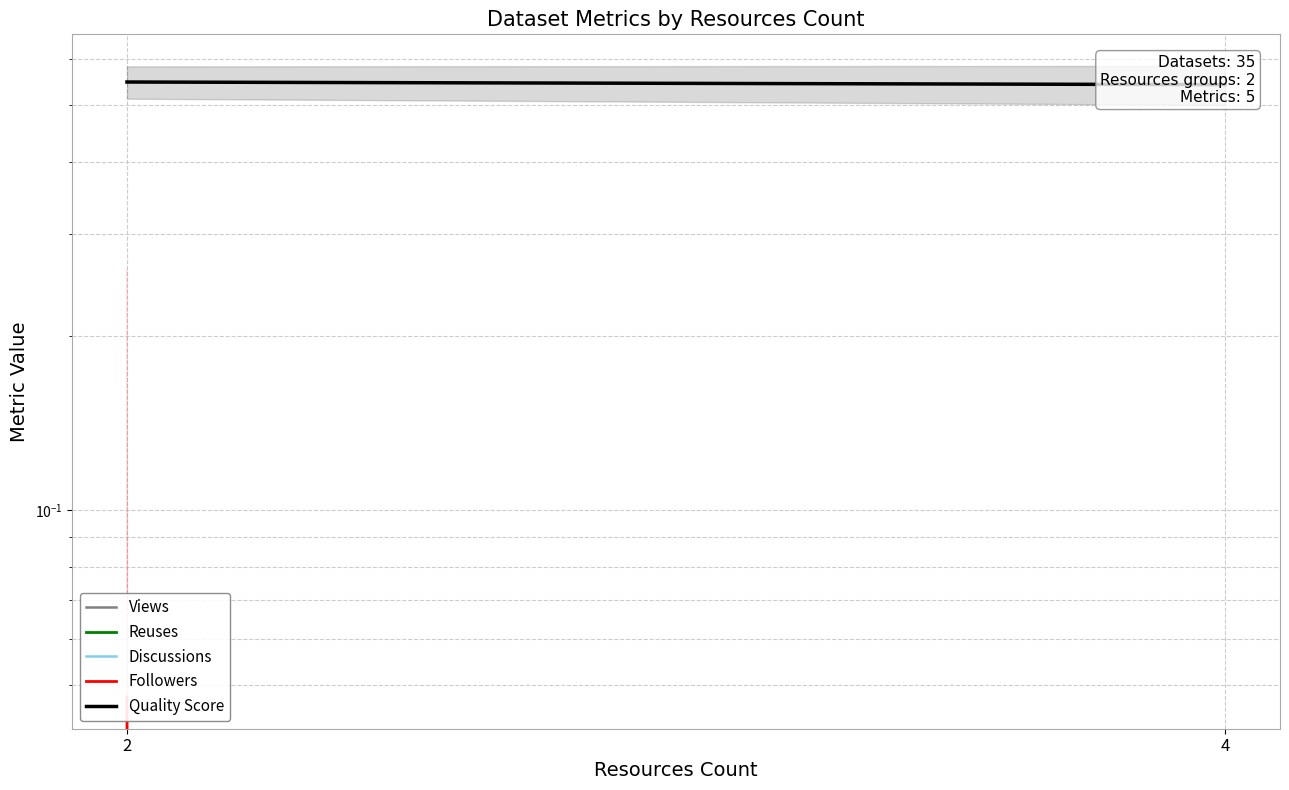

Rank the series at 4 from highest to lowest value.

Quality Score, Views, Reuses, Discussions, Followers